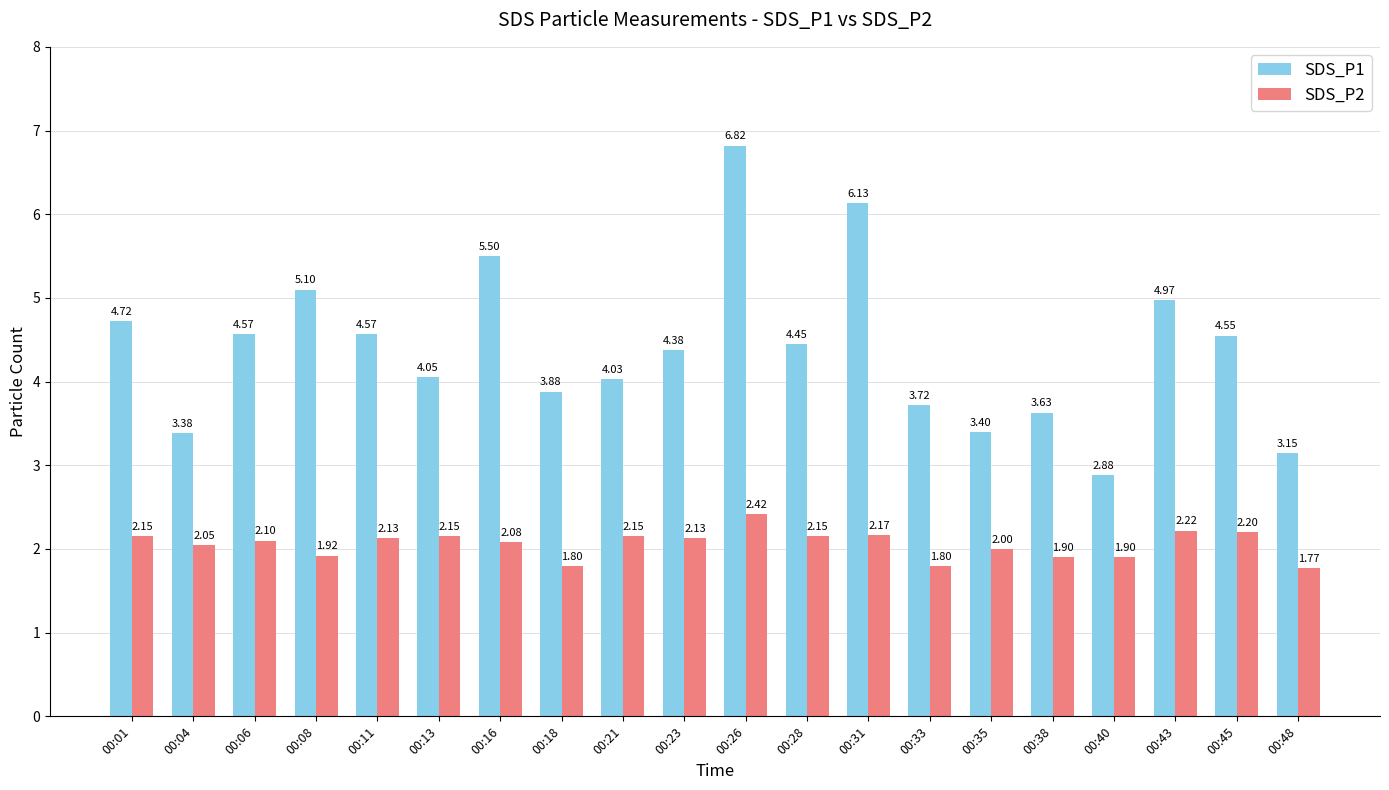

What is the average value of the SDS_P2 series?

2.1